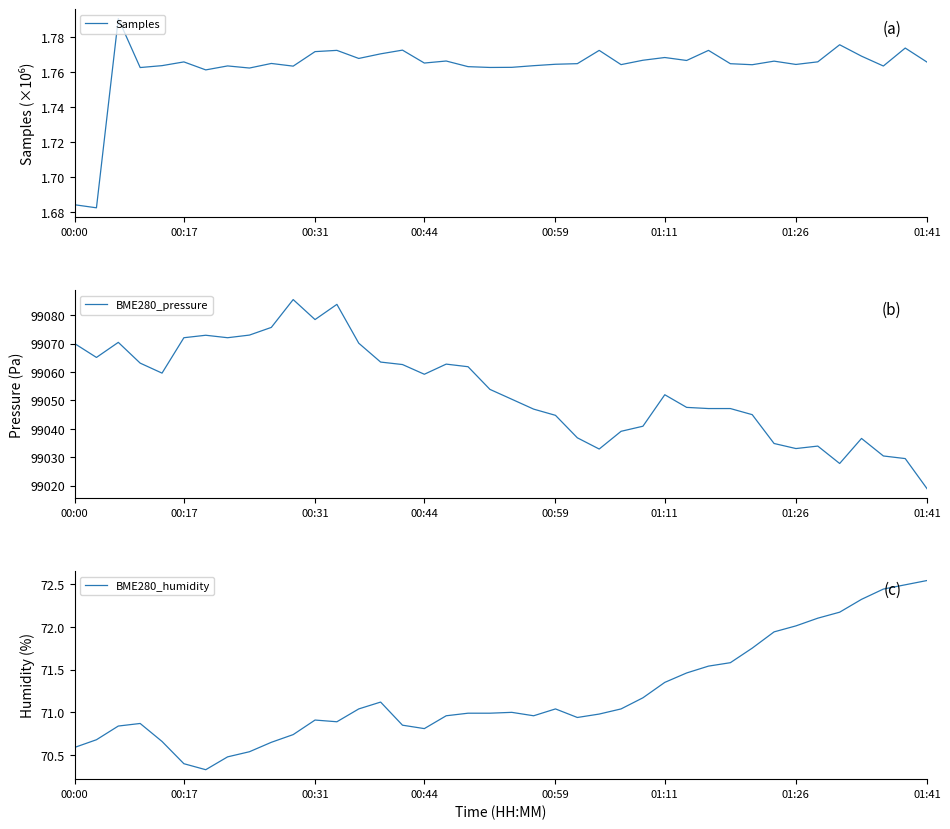

Does the chart have visible grid lines?

No